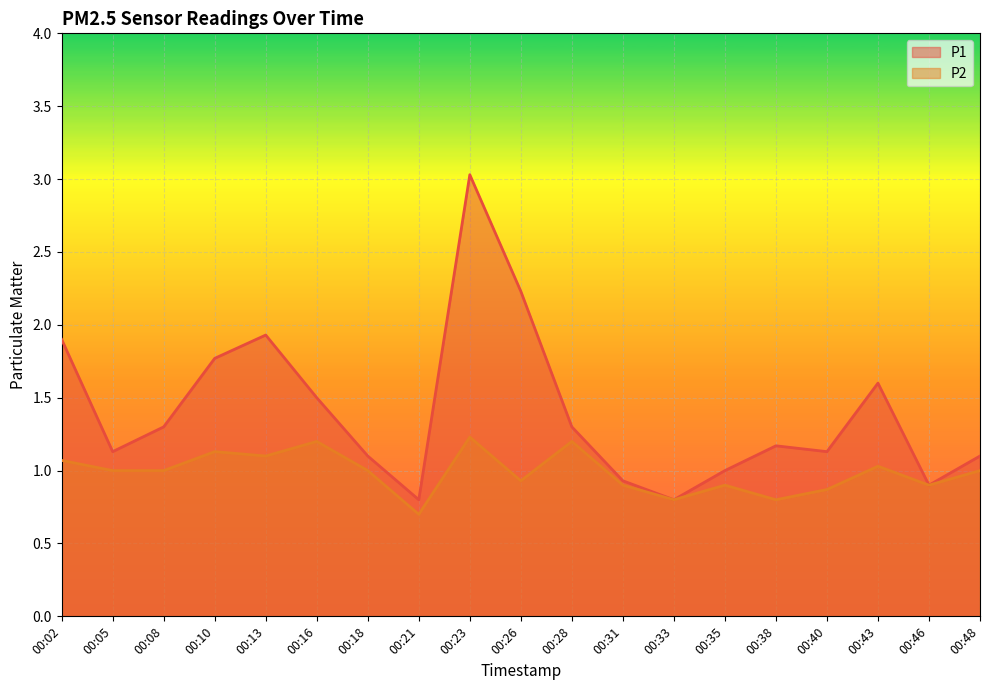

Reading right to left, what are all the values shown in this chart?

P1: 1.1	0.9	1.6	1.1	1.2	1.0	0.8	0.9	1.3	2.2	3.0	0.8	1.1	1.5	1.9	1.8	1.3	1.1	1.9
P2: 1.0	0.9	1.0	0.9	0.8	0.9	0.8	0.9	1.2	0.9	1.2	0.7	1.0	1.2	1.1	1.1	1.0	1.0	1.1